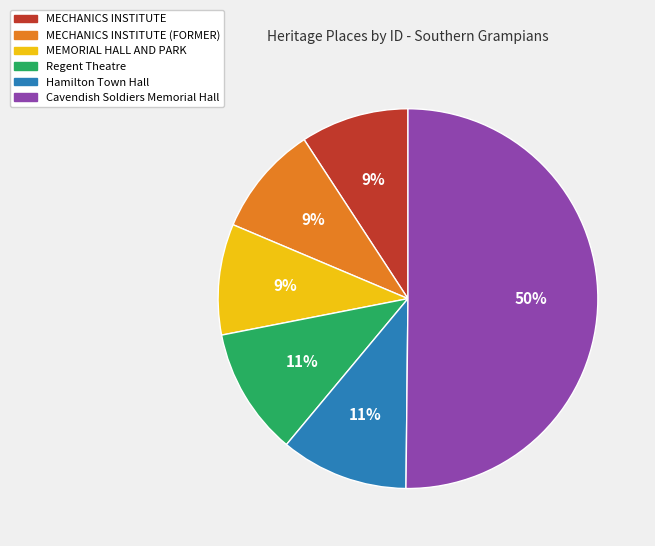

Which has a higher value, Regent Theatre or MECHANICS INSTITUTE (FORMER)?

Regent Theatre